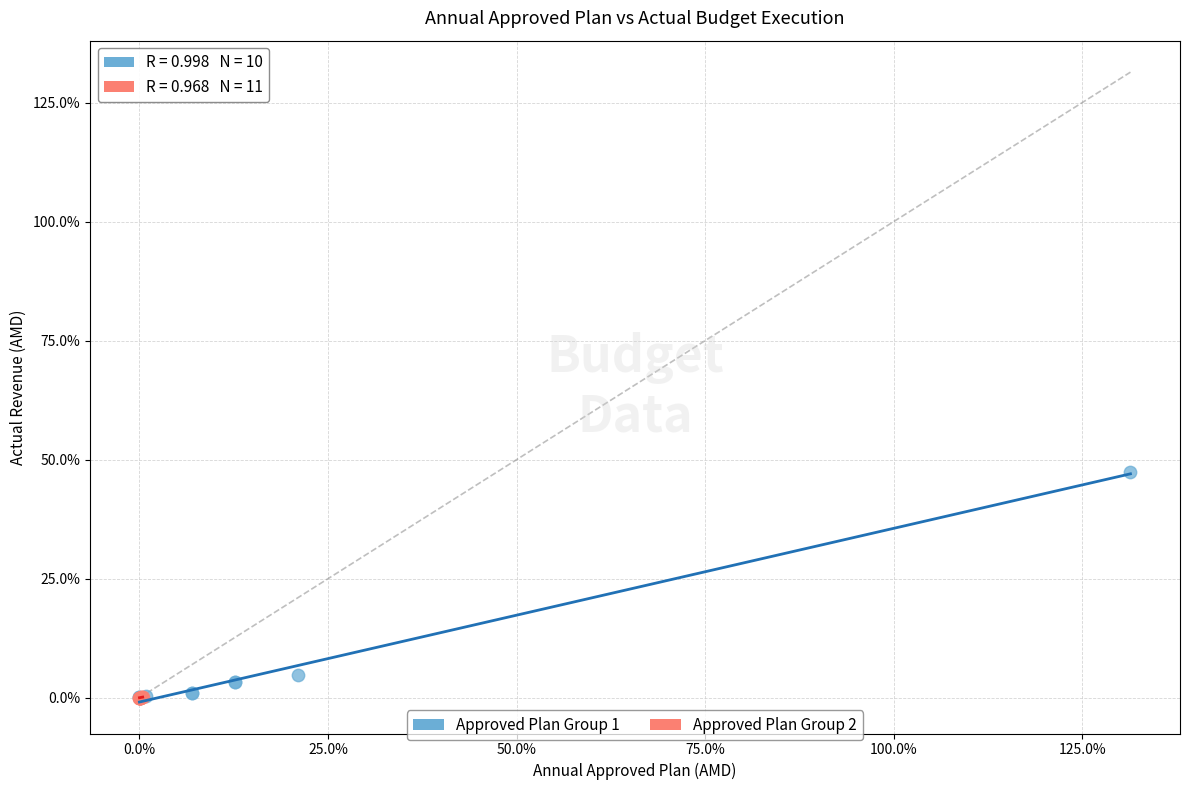

Which series has the largest Y range (max minus min)?

Approved Plan Group 1